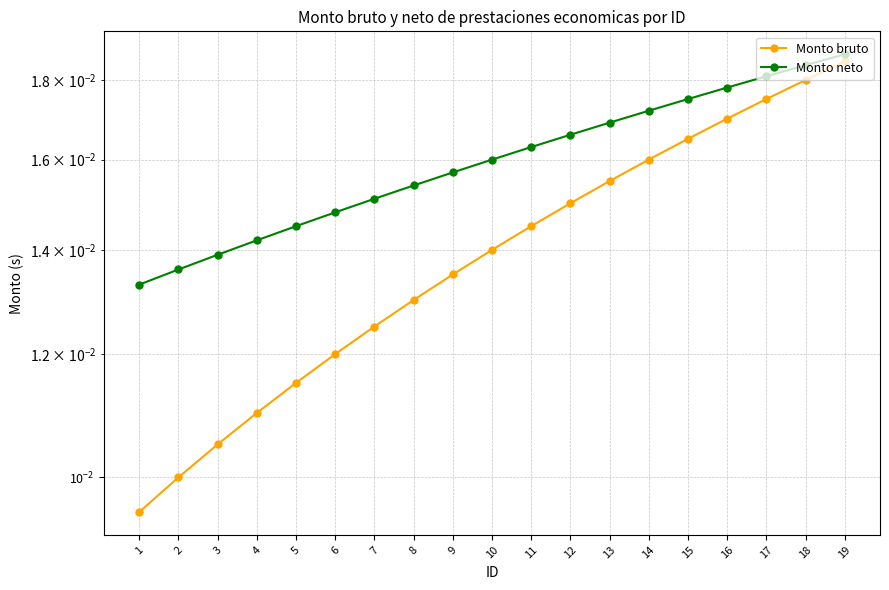

How many lines are shown in the chart?

2